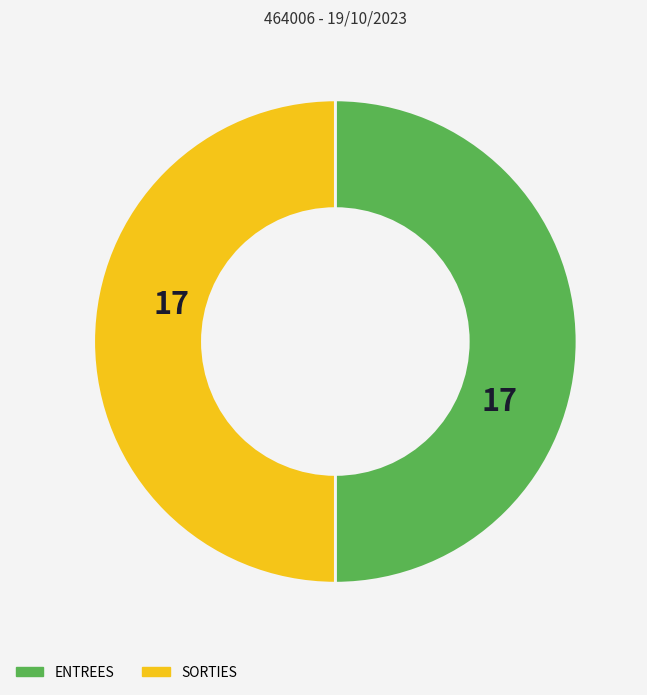

Is it true that SORTIES is 72% of the pie?

False